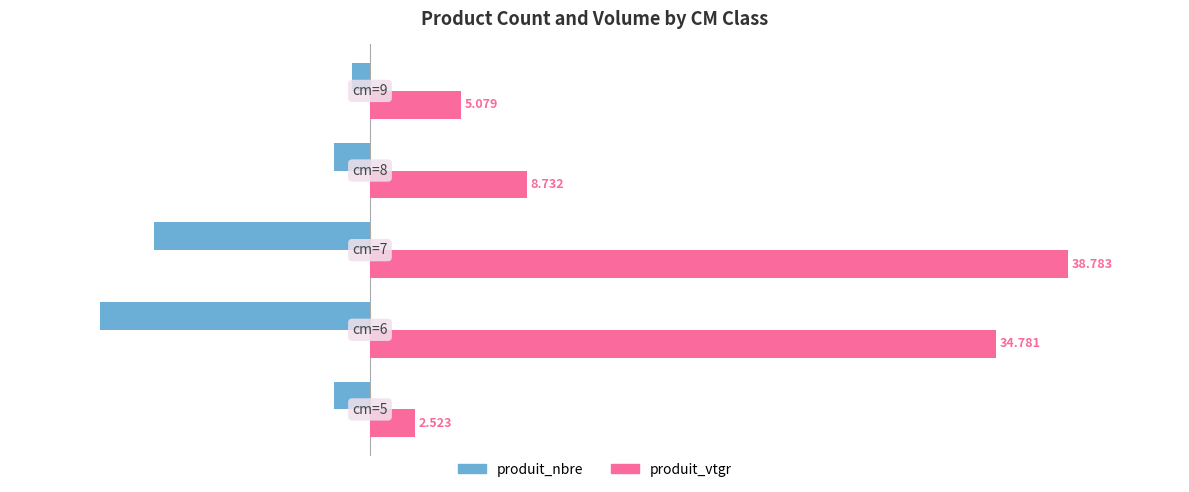

Rank the series by their maximum value, from highest to lowest.

produit_vtgr, produit_nbre